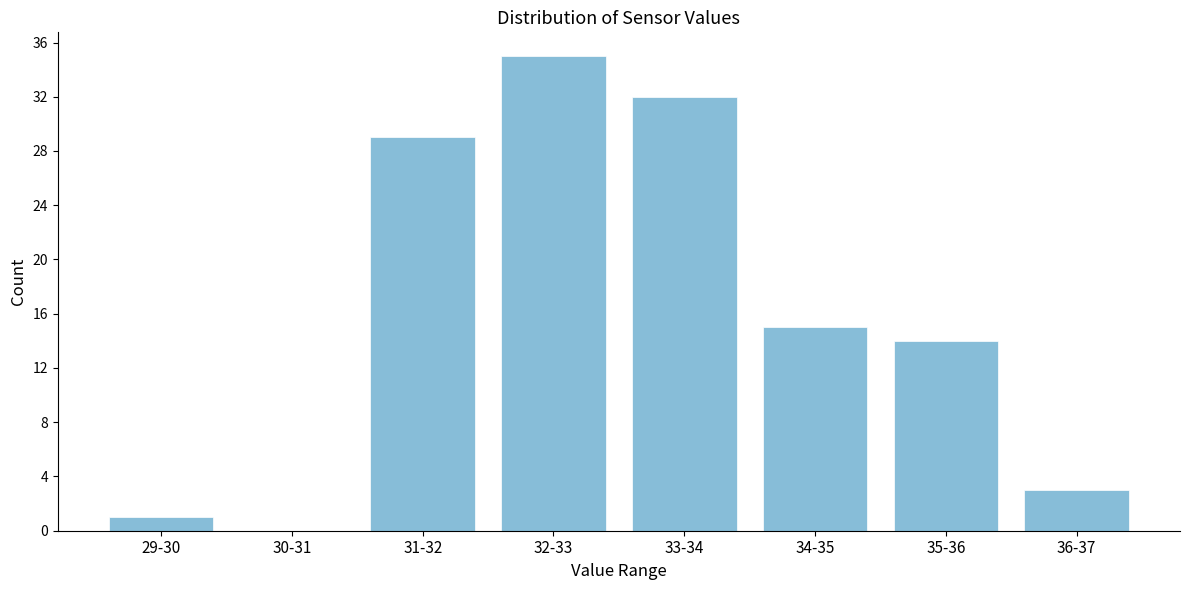

Reading right to left, what are all the values shown in this chart?

36-37=3	35-36=14	34-35=15	33-34=32	32-33=35	31-32=29	30-31=0	29-30=1